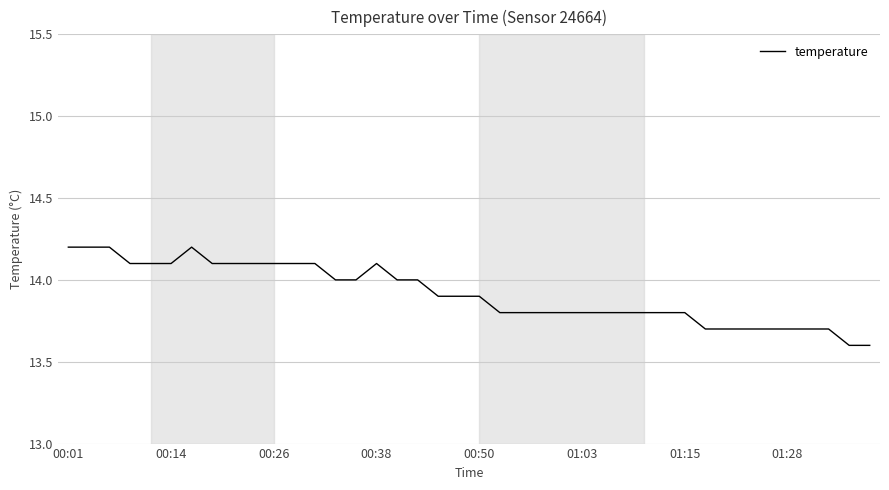

What is the minimum value shown in the chart?

13.6